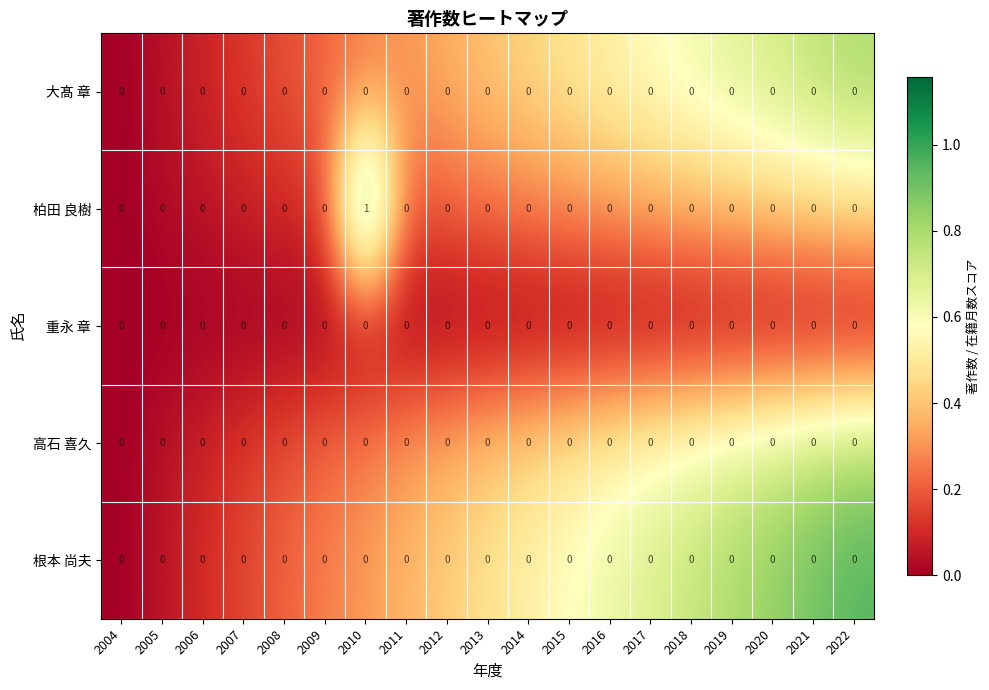

Which series has the largest range (max minus min)?

柏田 良樹